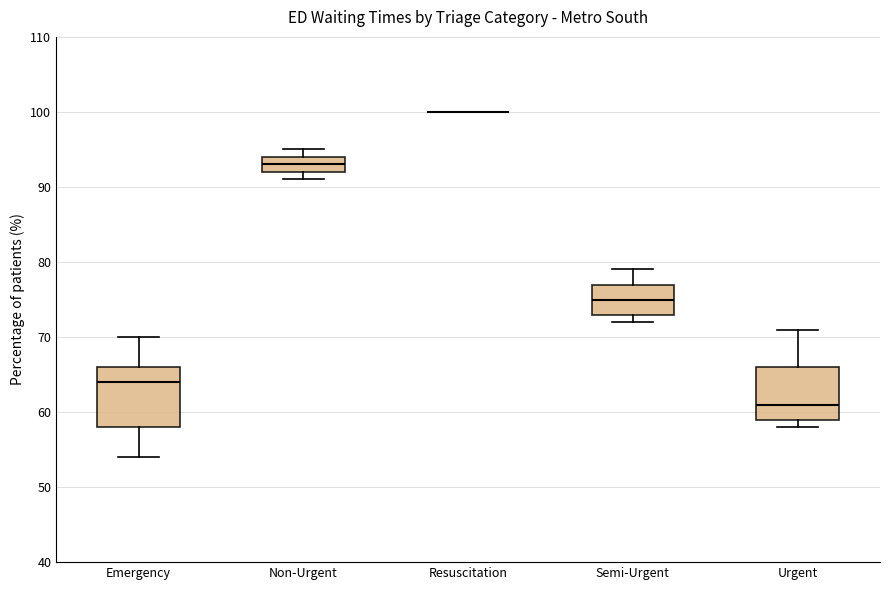

Reading left to right, transcribe this box plot: for each box, give where its median line is, the range the box spans, and where its two whiskers end, as read against the y-axis. The values are not printed on the chart, so give them approximately, as read against the axis.

Emergency: median 64, box 58 to 66, whiskers 54 to 70
Non-Urgent: median 93, box 92 to 94, whiskers 91 to 95
Resuscitation: box collapsed to a line at 100, whiskers 100 to 100
Semi-Urgent: median 75, box 73 to 77, whiskers 72 to 79
Urgent: median 61, box 59 to 66, whiskers 58 to 71